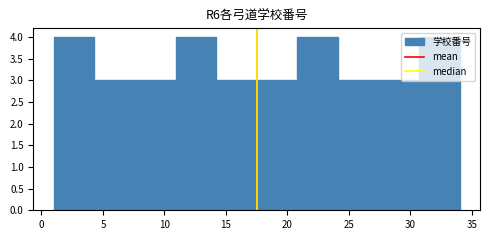

Reading left to right, transcribe this chart: for each bar, give the range it covers on the x-axis and its height. Neither the bar edges nor the heights are printed on the chart, so give them approximately, as read against the axes.

1.0 to 4.3: 4
4.3 to 7.6: 3
7.6 to 10.9: 3
10.9 to 14.2: 4
14.2 to 17.5: 3
17.5 to 20.8: 3
20.8 to 24.1: 4
24.1 to 27.4: 3
27.4 to 30.7: 3
30.7 to 34.0: 4